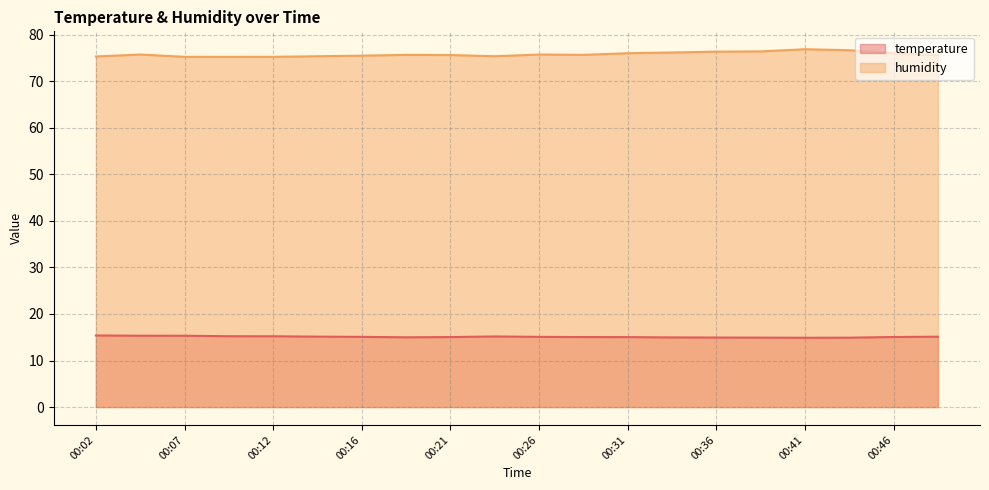

Where is the first local minimum for humidity?

00:09